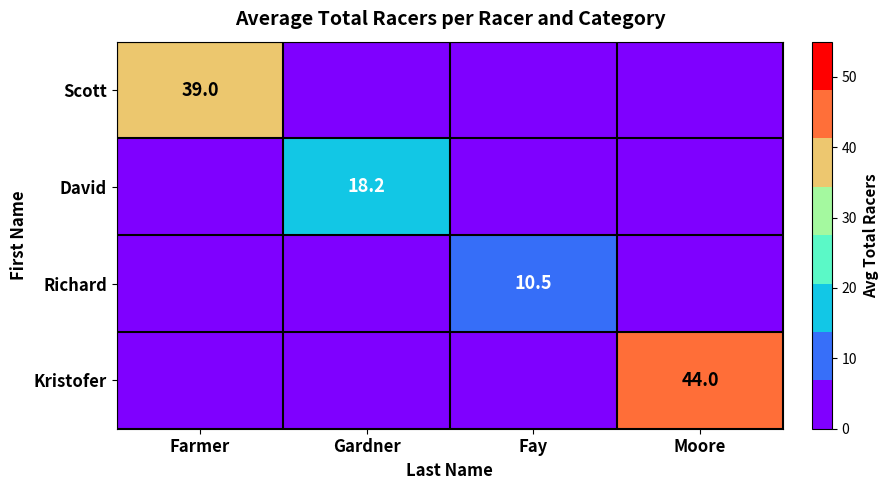

Is the value of Kristofer at Fay greater than the value of David at Farmer?

No